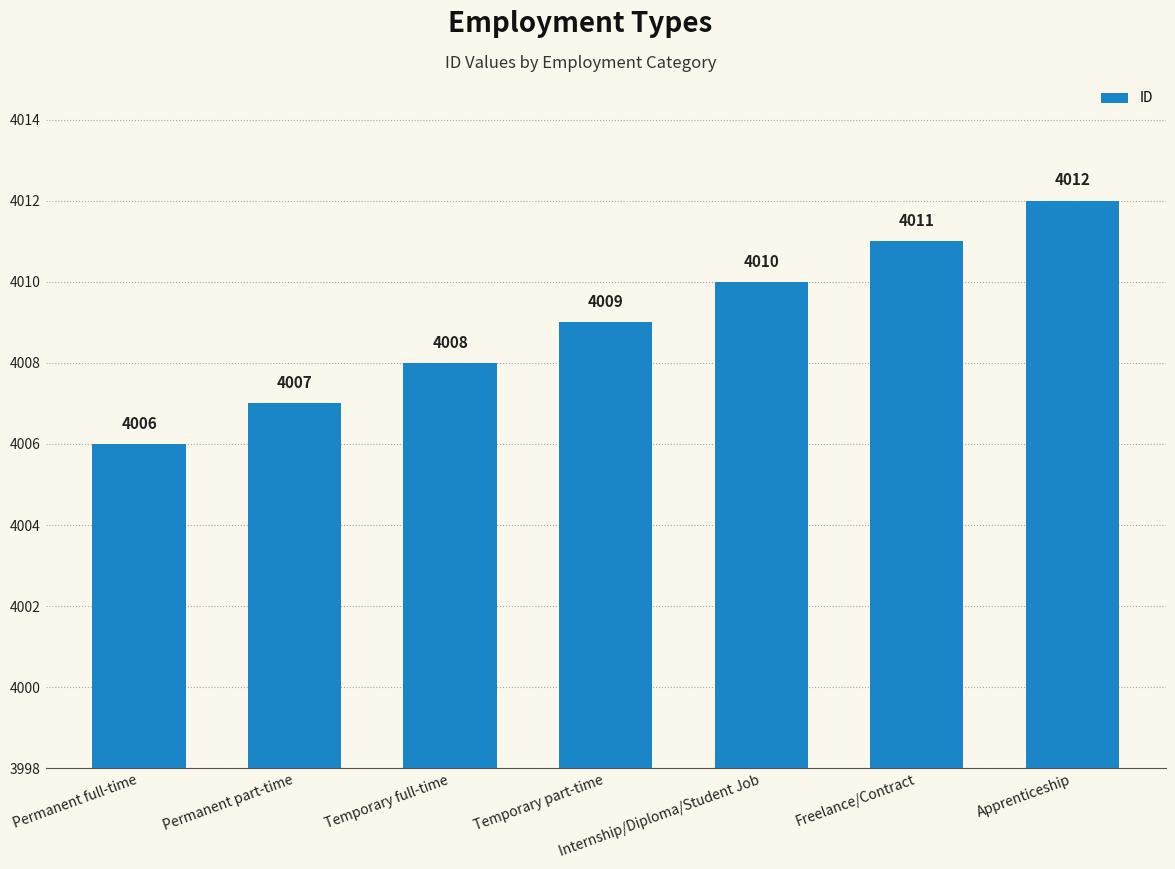

Which category has the highest value across all series?

Apprenticeship